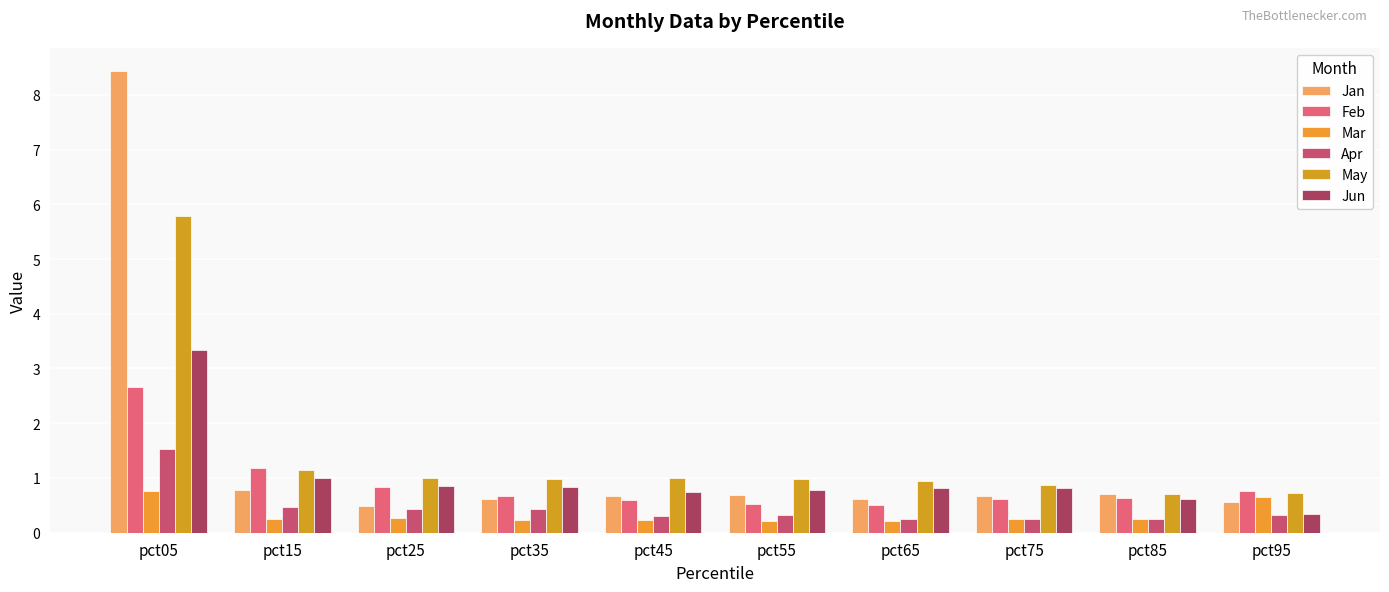

At which category does the chart reach its peak across all series?

pct05